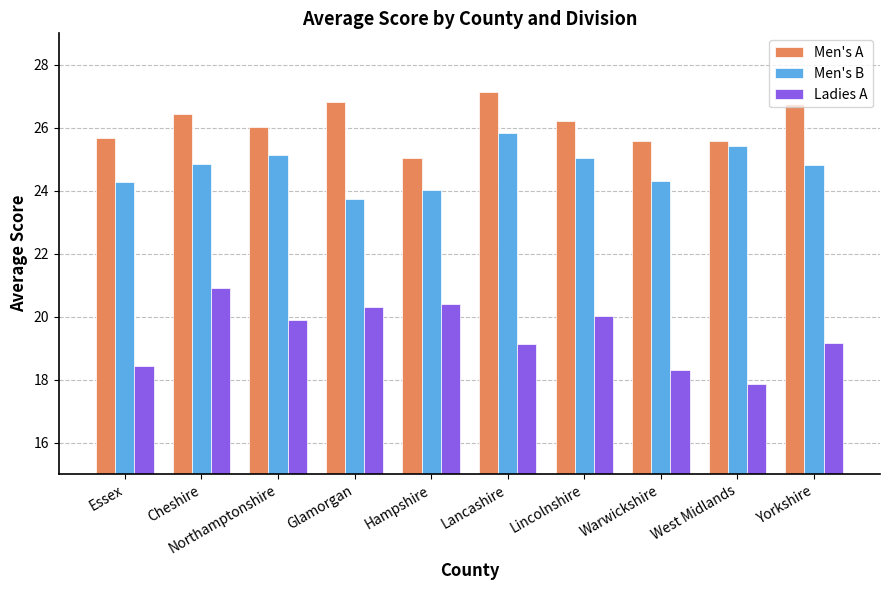

What is the highest value of the Ladies A series?

20.9